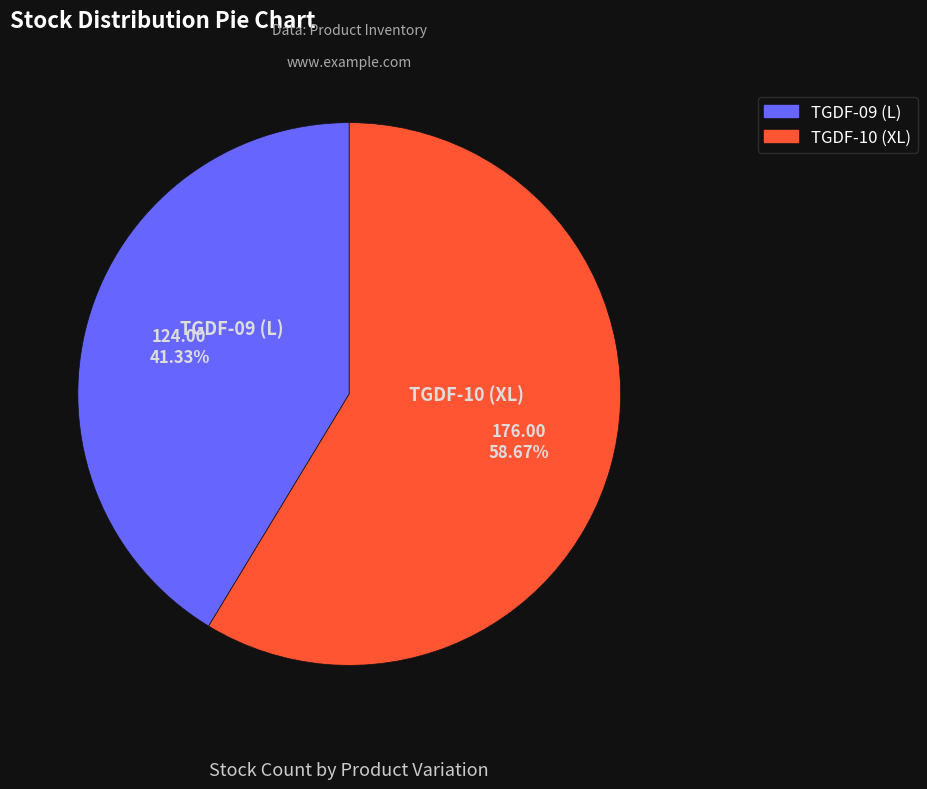

The TGDF-09 (L) slice represents 55% of the pie. True or false?

False